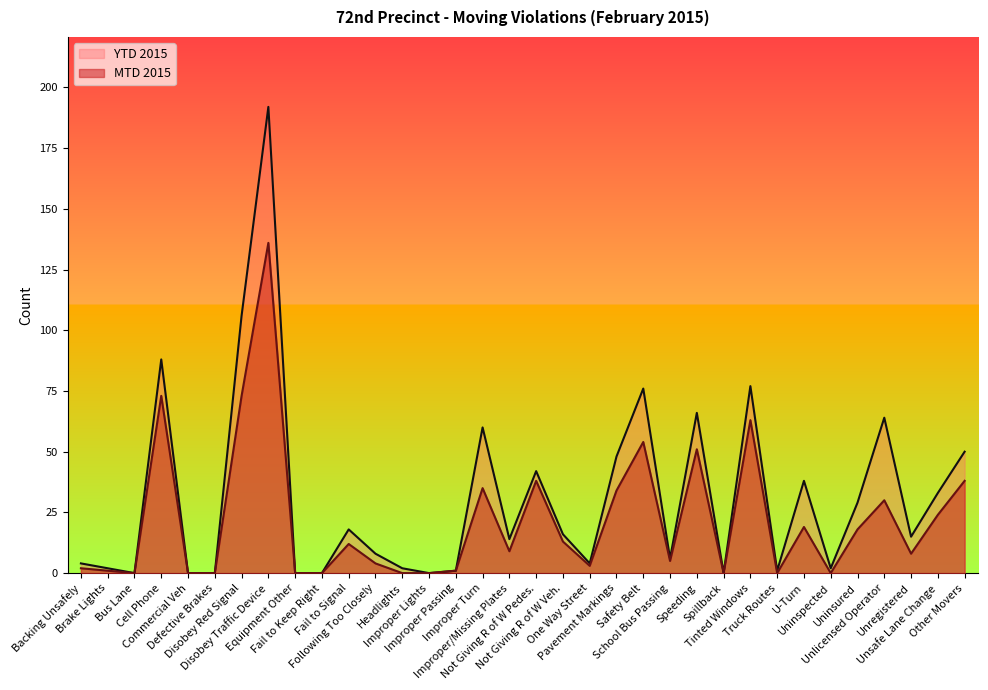

What is the difference between the maximum and minimum values in the MTD 2015 series?

136